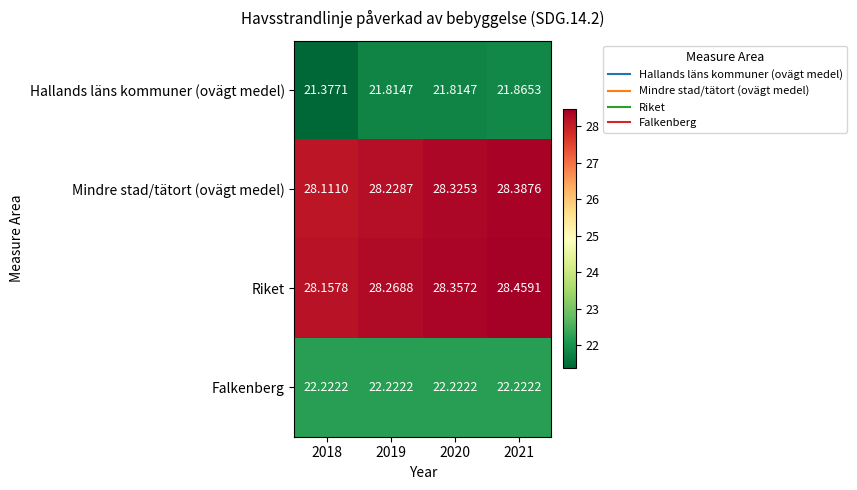

List the series in order of their peak value, lowest first.

Hallands läns kommuner (ovägt medel), Falkenberg, Mindre stad/tätort (ovägt medel), Riket